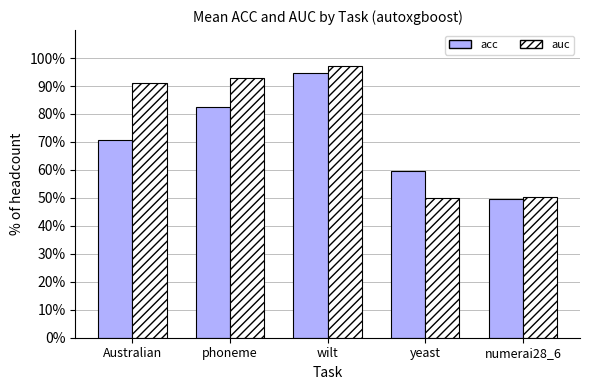

Which series changed the most between phoneme and wilt?

acc